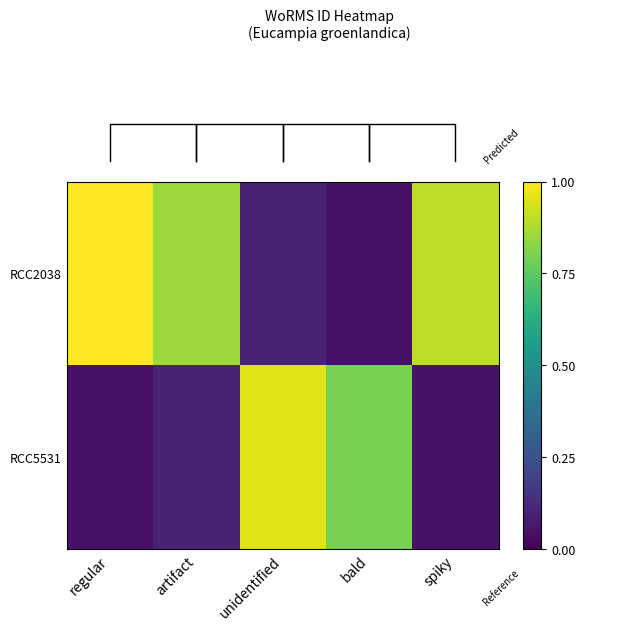

Rank the series by their average value, from lowest to highest.

RCC5531, RCC2038